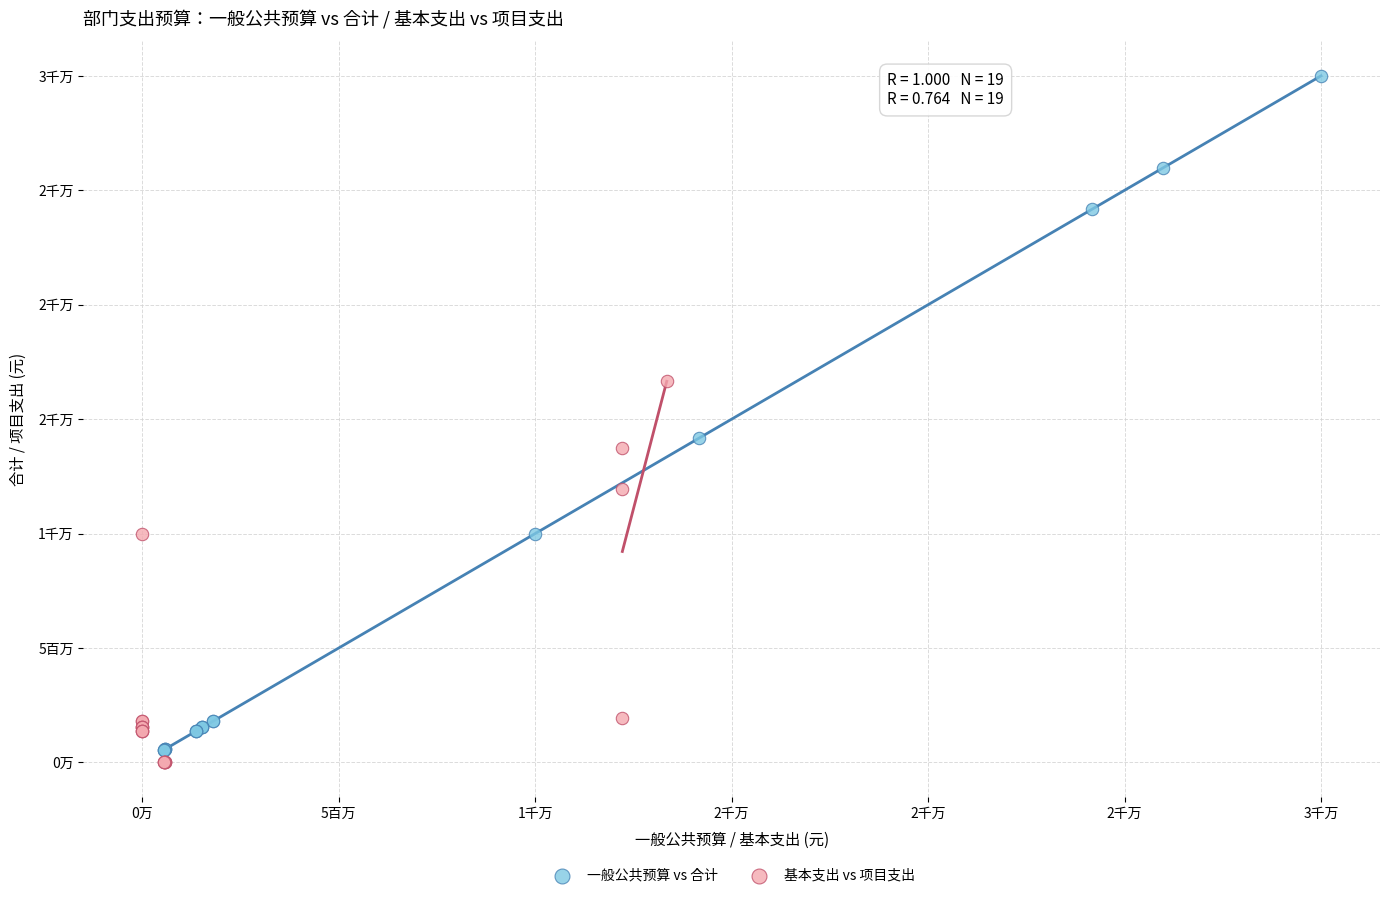

What are all the series names shown in the legend?

一般公共预算 vs 合计, 基本支出 vs 项目支出